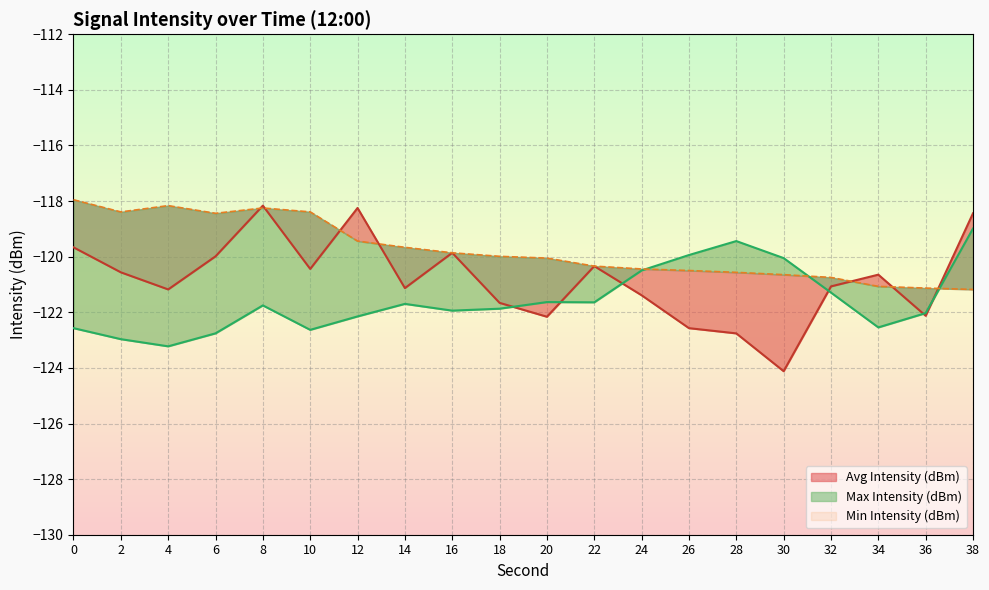

Reading left to right, transcribe all the data shown in this chart.

Avg Intensity (dBm): -119.7	-120.6	-121.2	-120.0	-118.2	-120.4	-118.2	-121.1	-119.9	-121.7	-122.2	-120.3	-121.4	-122.6	-122.8	-124.1	-121.1	-120.6	-122.1	-118.4
Min Intensity (dBm): -122.6	-123.0	-123.2	-122.8	-121.8	-122.6	-122.1	-121.7	-121.9	-121.9	-121.6	-121.6	-120.5	-119.9	-119.4	-120.0	-121.3	-122.5	-122.0	-119.0
Max Intensity (dBm): -118.0	-118.4	-118.2	-118.4	-118.2	-118.4	-119.4	-119.7	-119.9	-120.0	-120.0	-120.3	-120.4	-120.5	-120.6	-120.6	-120.7	-121.1	-121.1	-121.2